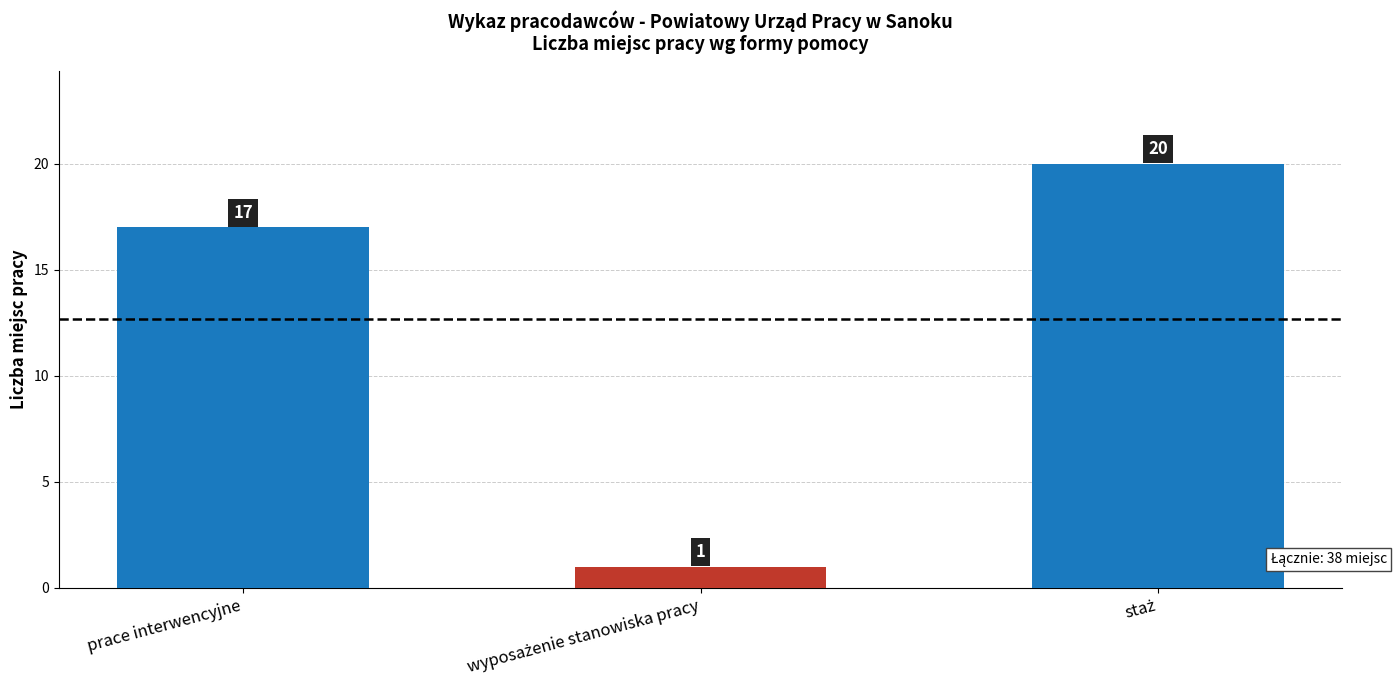

What is the label of the 1st bar from the left?

prace interwencyjne